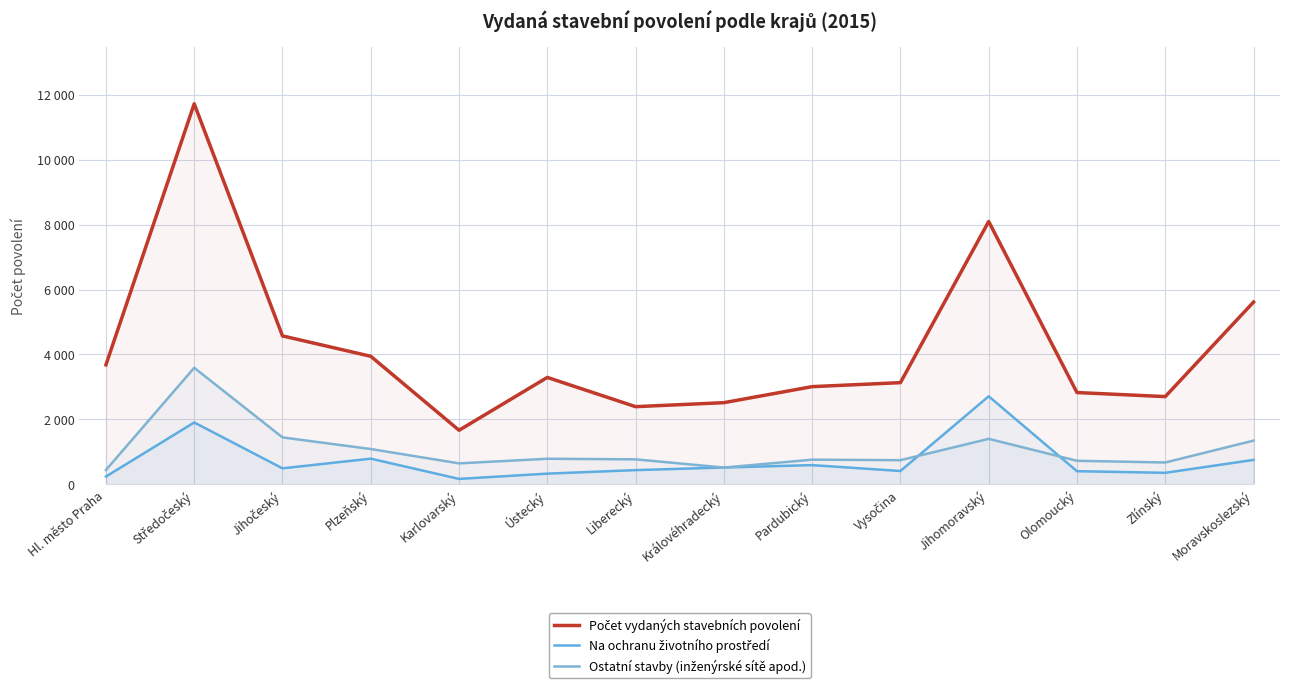

What position from the left is Zlínský?

13